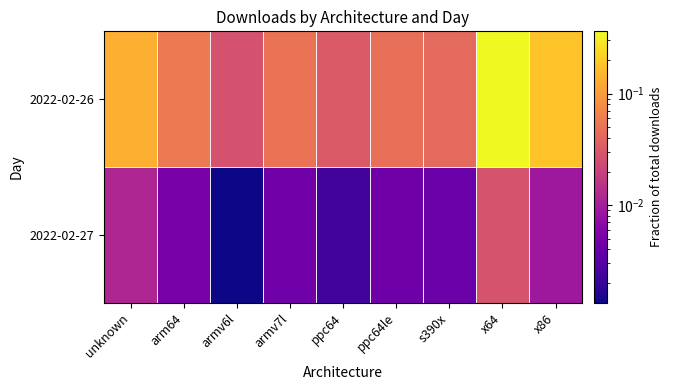

Reading left to right, list all the values displayed in this chart.

2022-02-26: unknown=0.1	arm64=0.1	armv6l=0.0	armv7l=0.1	ppc64=0.0	ppc64le=0.0	s390x=0.0	x64=0.4	x86=0.2
2022-02-27: unknown=0.0	arm64=0.0	armv6l=0.0	armv7l=0.0	ppc64=0.0	ppc64le=0.0	s390x=0.0	x64=0.0	x86=0.0